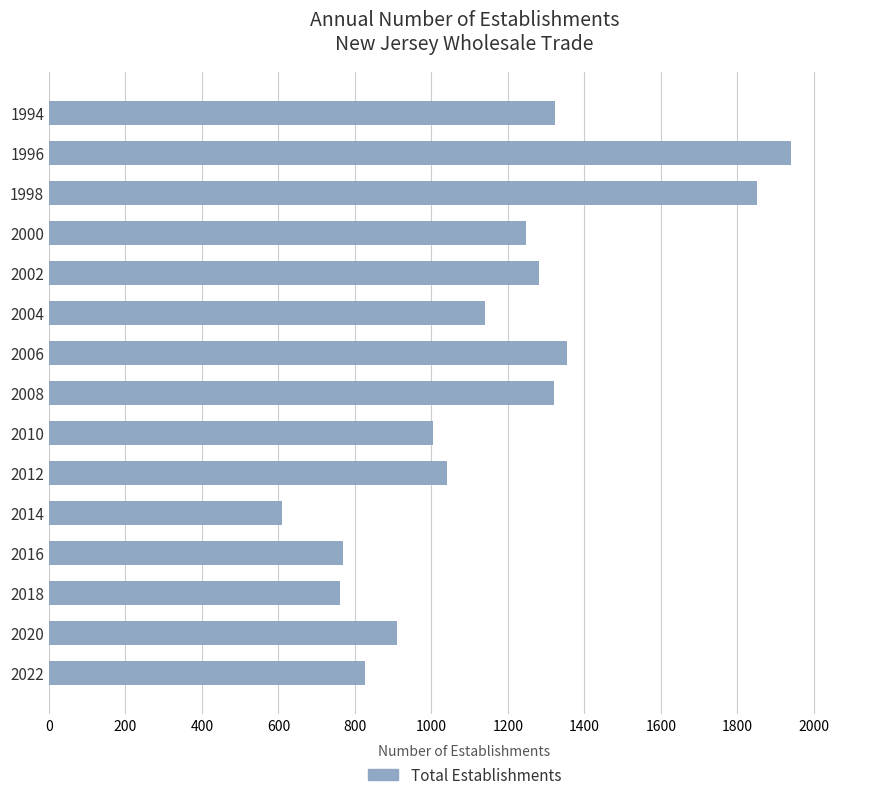

What is the change in value from 2002 to 2020?

-370